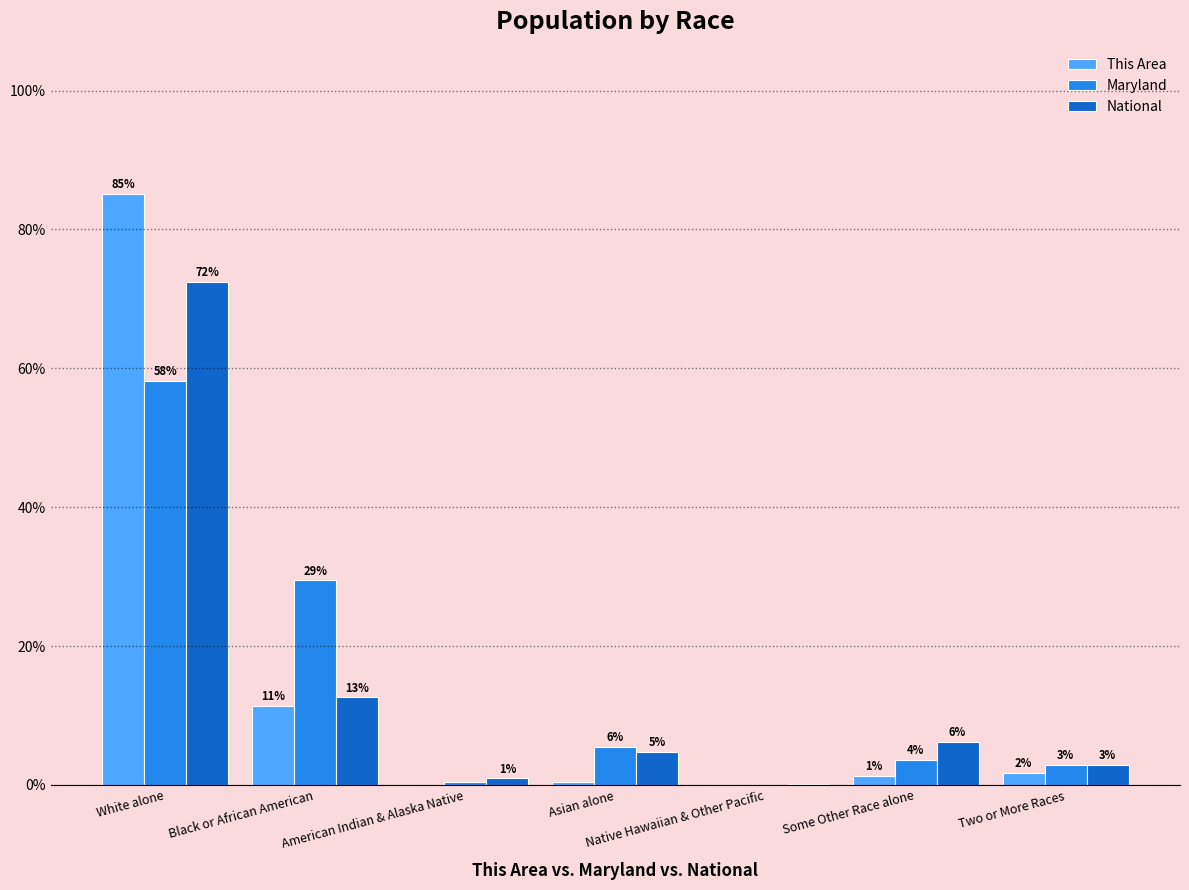

Which series changed the most between Native Hawaiian & Other Pacific and Two or More Races?

Maryland